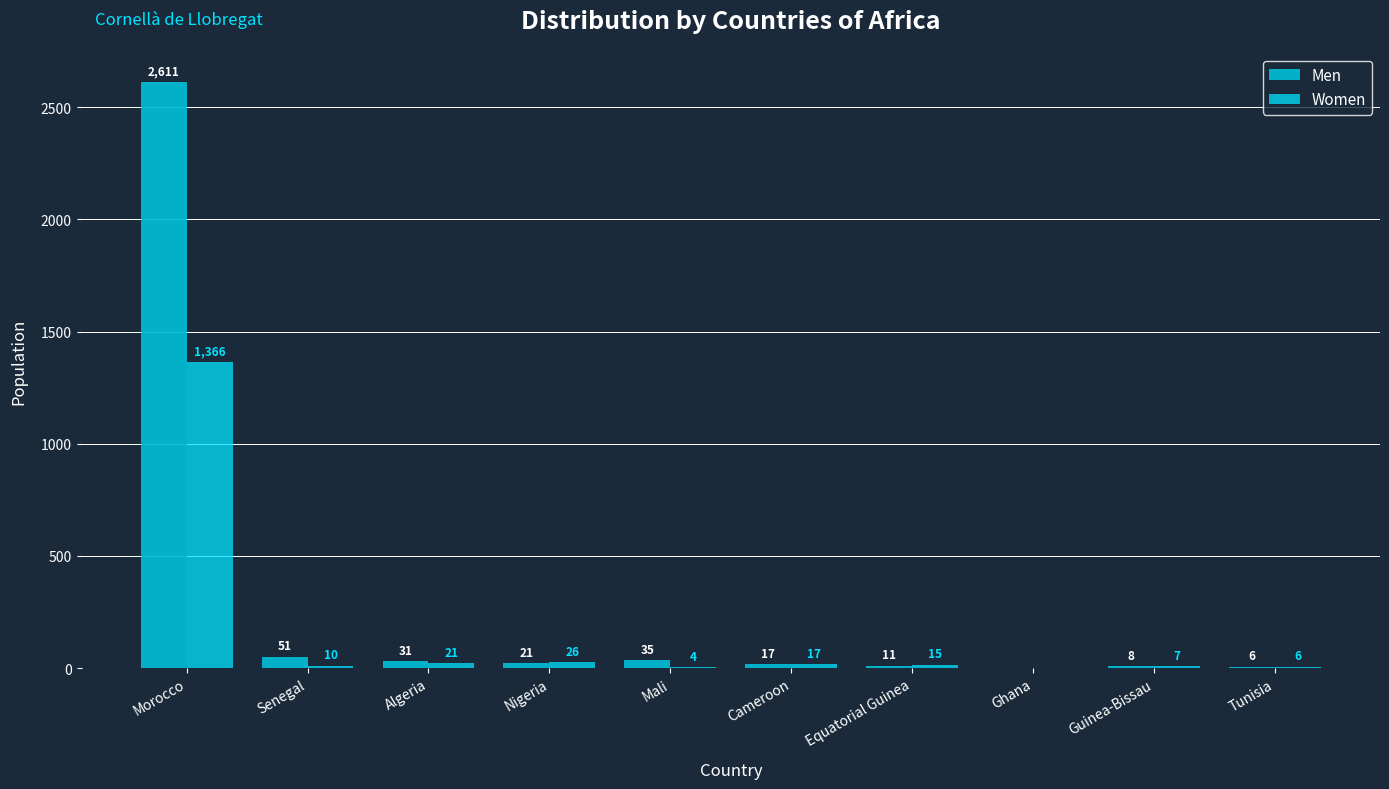

Between Morocco and Tunisia, which series saw the biggest shift?

Men